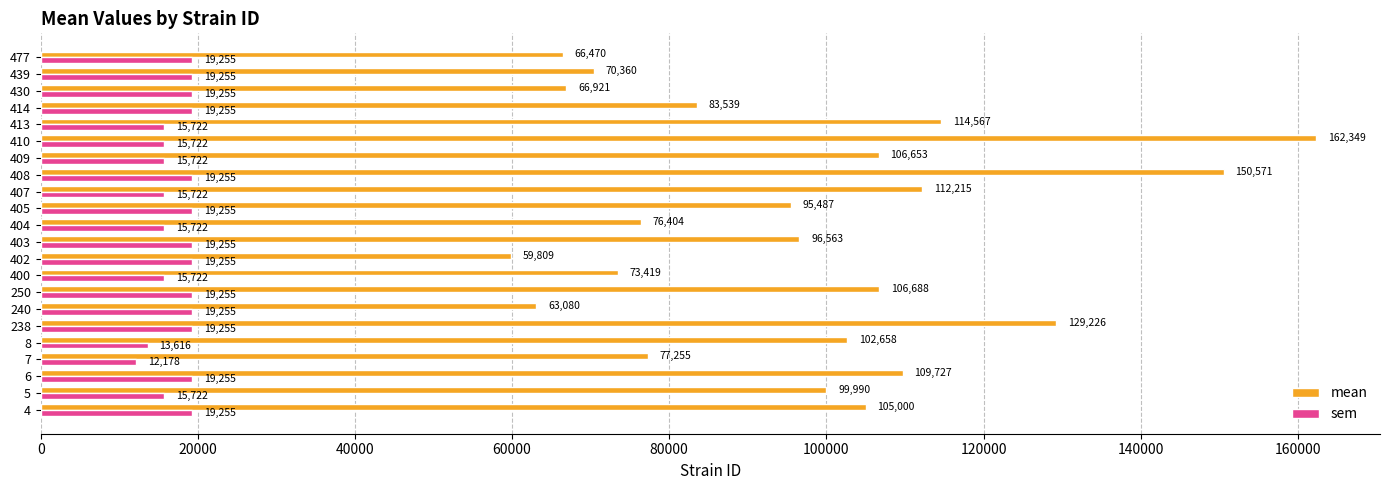

Which category has the lowest value across all series?

7